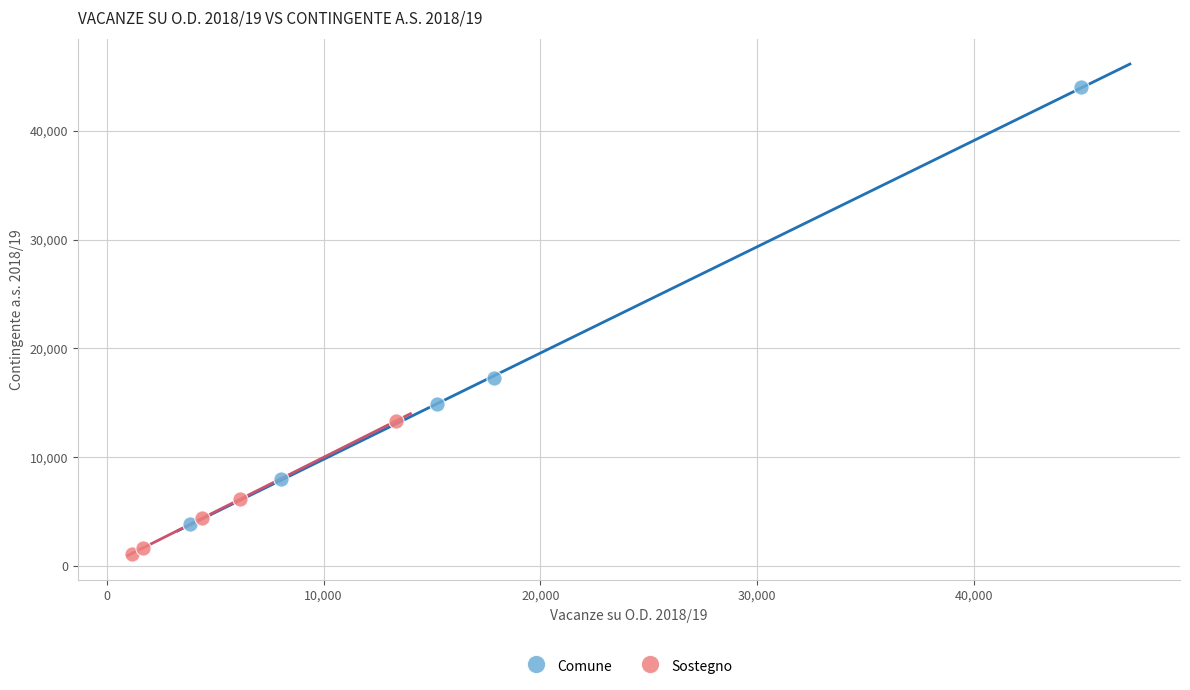

Which series contains the lowest Y value?

Sostegno